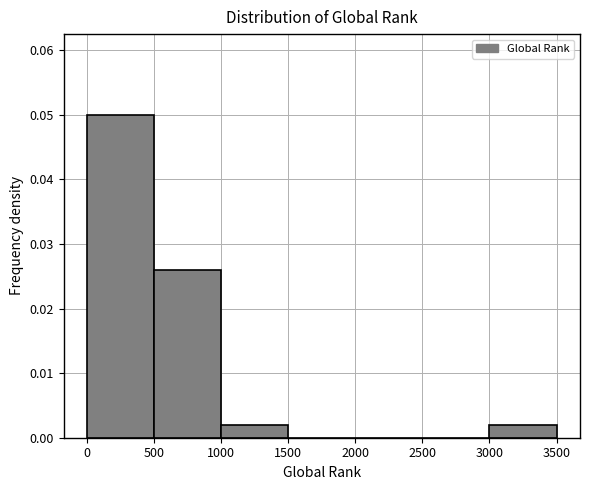

Reading left to right, transcribe this chart: for each bar, give the range it covers on the x-axis and its height. The values are not printed on the chart, so give them approximately, as read against the axis.

0 to 500: 0.050
500 to 1000: 0.026
1000 to 1500: 0.002
1500 to 2000: 0
2000 to 2500: 0
2500 to 3000: 0
3000 to 3500: 0.002